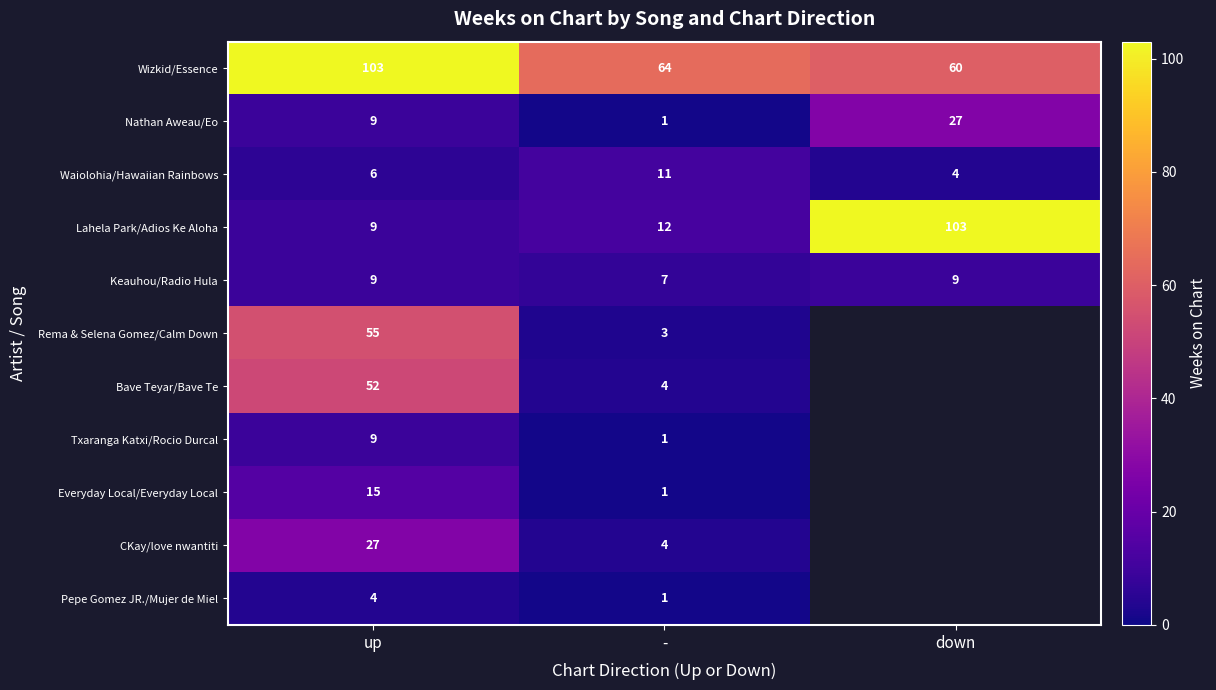

At which category is the sum across all series the highest?

up